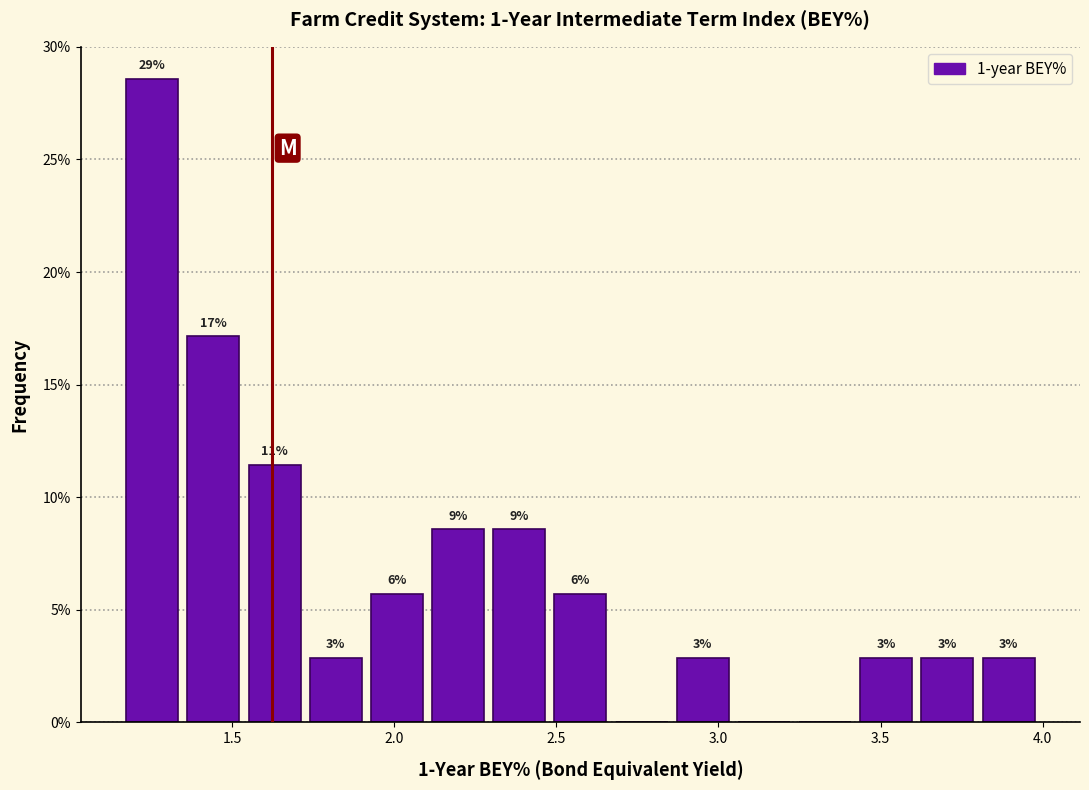

Read against the x-axis, roughly where is the centre of the tallest bar?

1.25